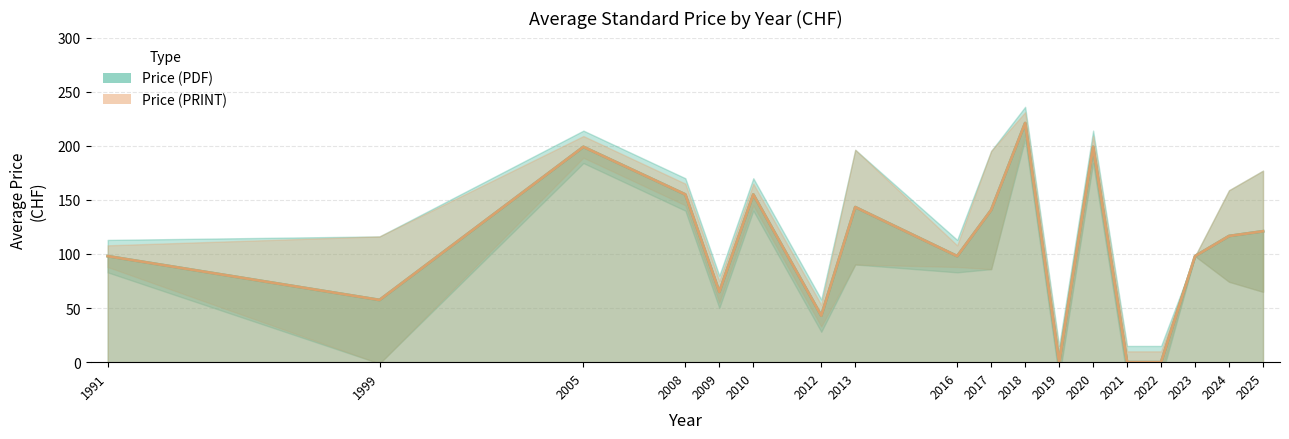

What is the maximum value shown in the chart?

221.0